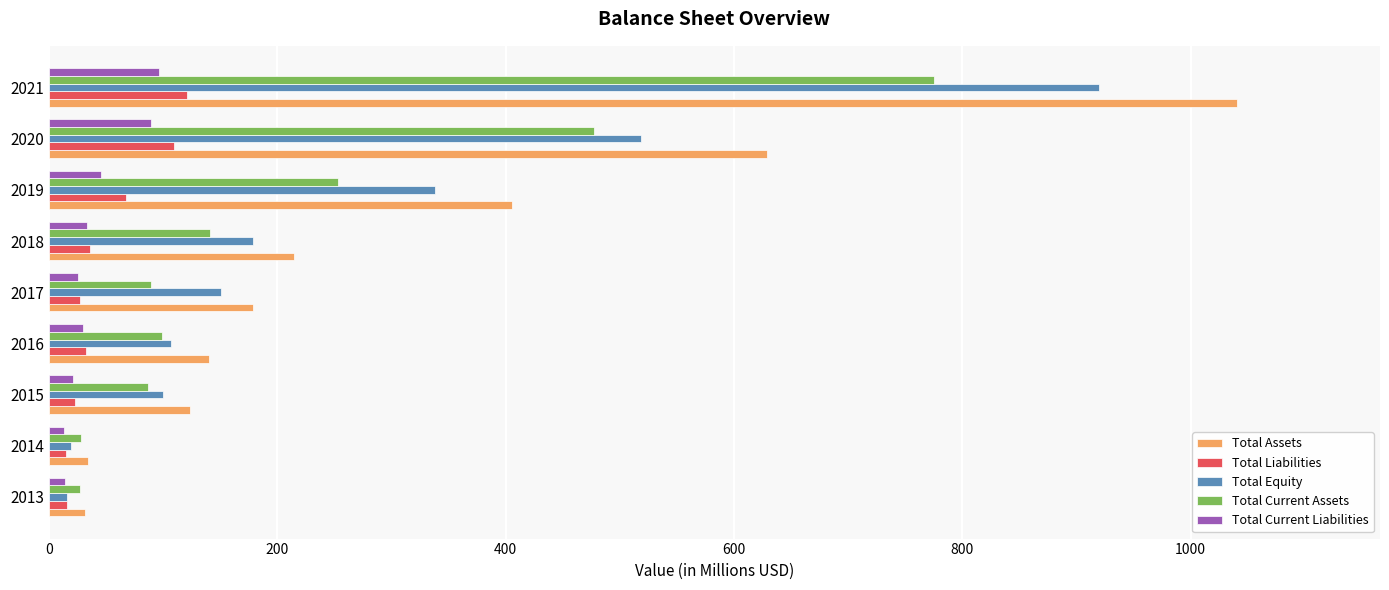

What is the lowest value of the Total Current Assets series?

27.3